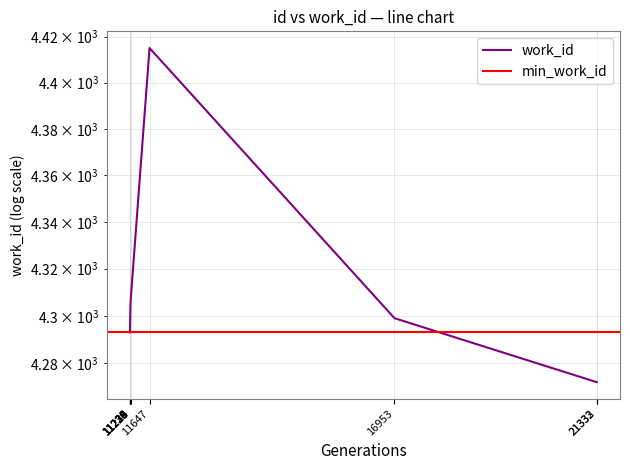

The chart shows a value of 4305 at 11234. True or false?

True